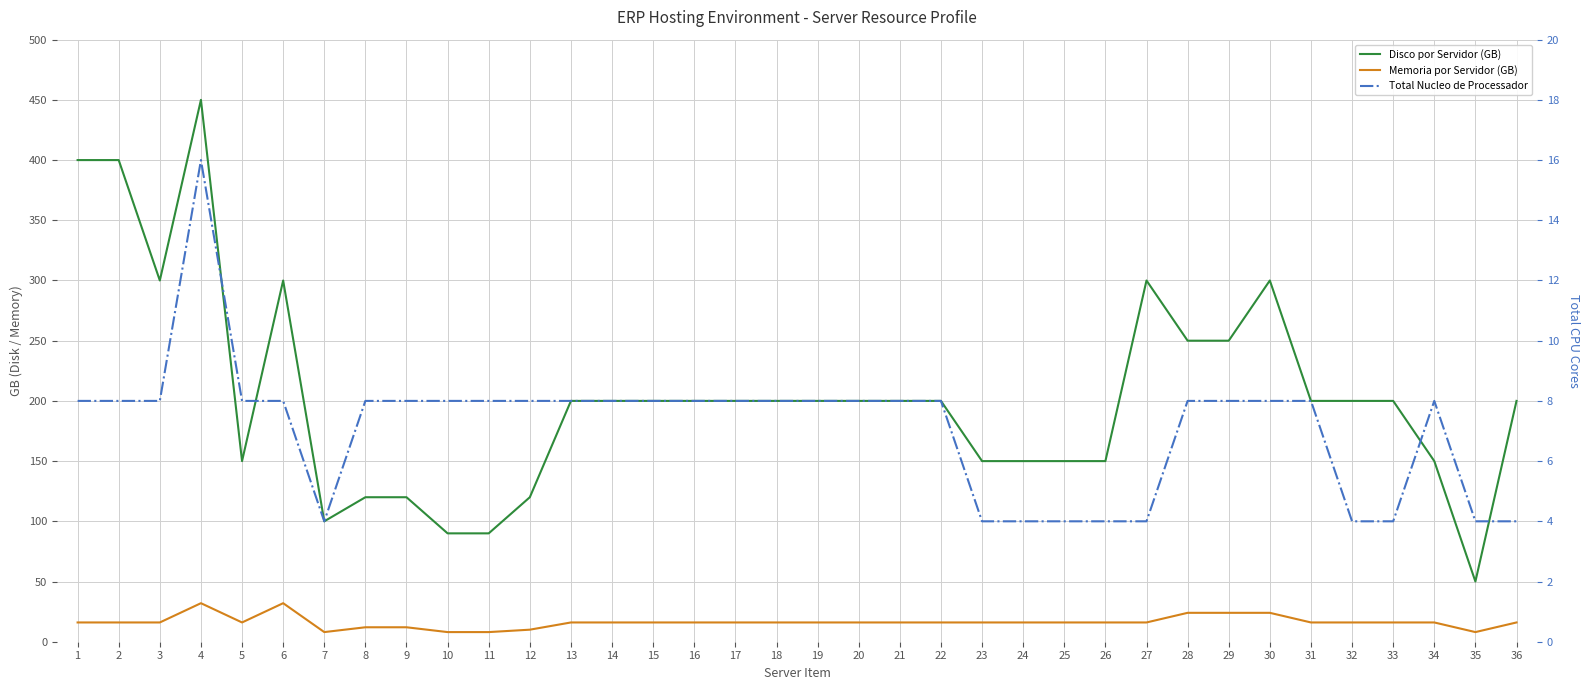

The value of Total Nucleo de Processador at 3 is 8. True or false?

True